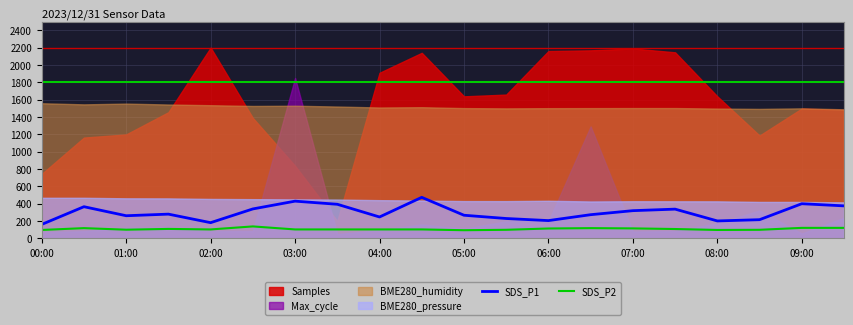

How many interior local peaks does the SDS_P2 series have?

4